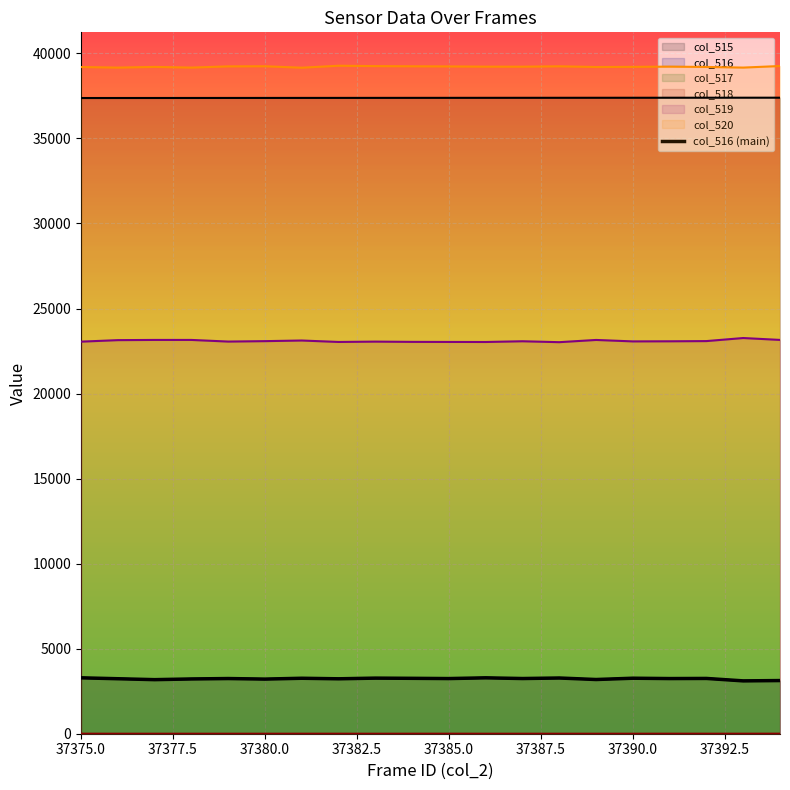

The value at 37377.5 is 3233. True or false?

True